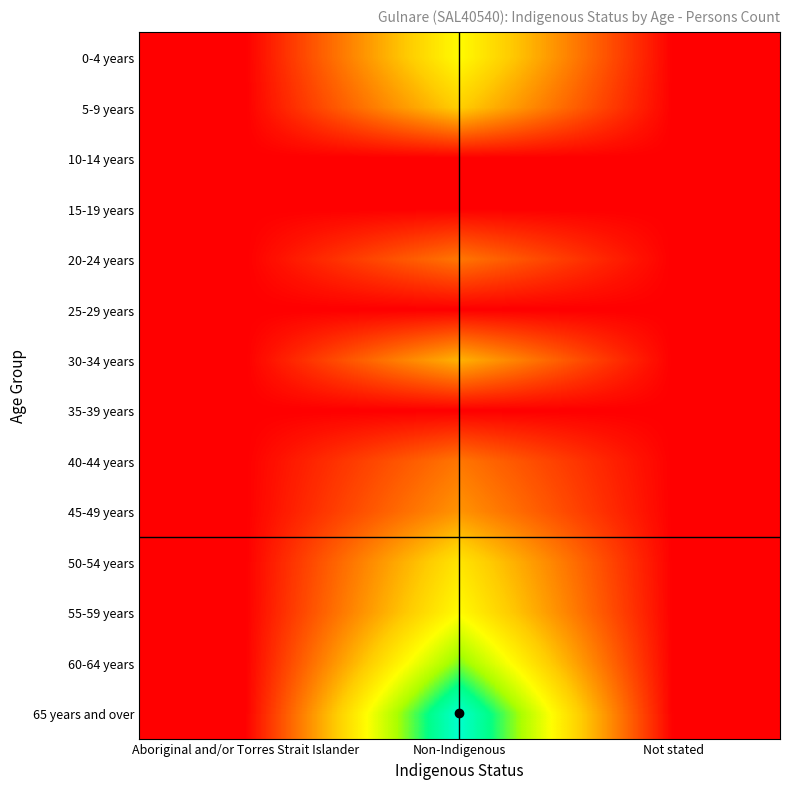

How many data points does each series have?

3